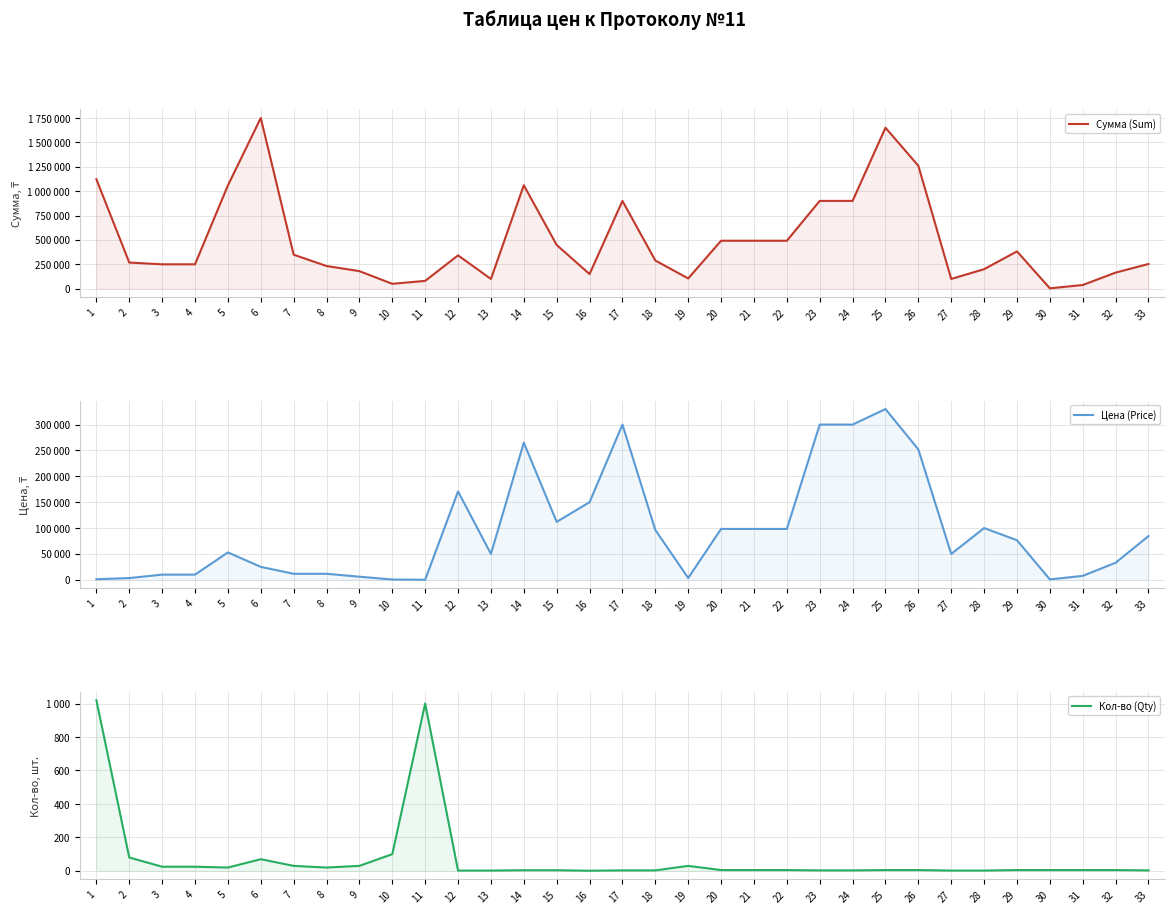

The value of Сумма (Sum) at 1 is 1122000.0. True or false?

True